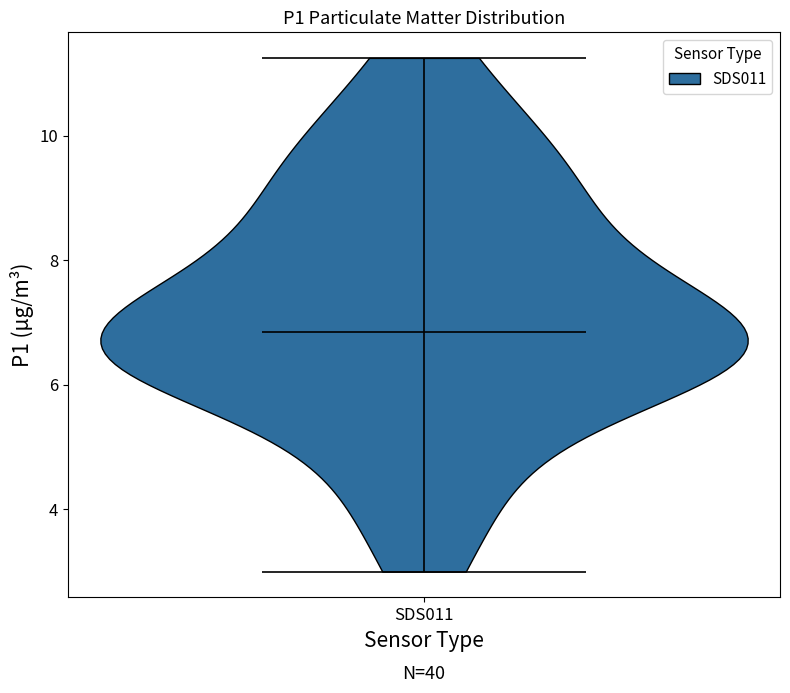

What is the highest point the violin for SDS011 reaches on the y-axis? The values are not printed on the chart, so give them approximately, as read against the axis.

11.2